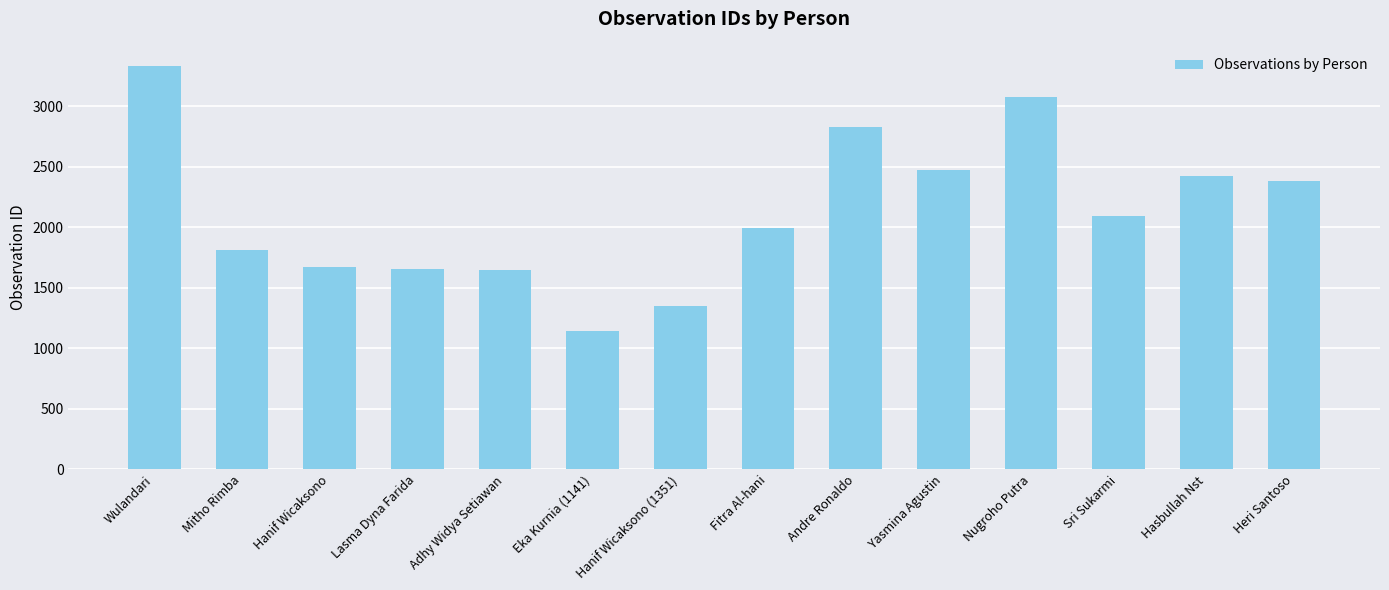

Which category has the highest value across all series?

Wulandari